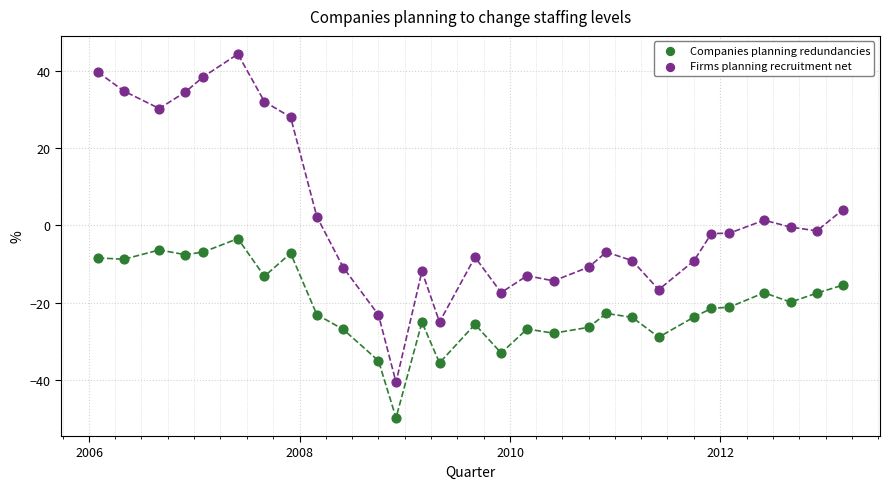

What are all the series names shown in the legend?

Companies planning redundancies, Firms planning recruitment net